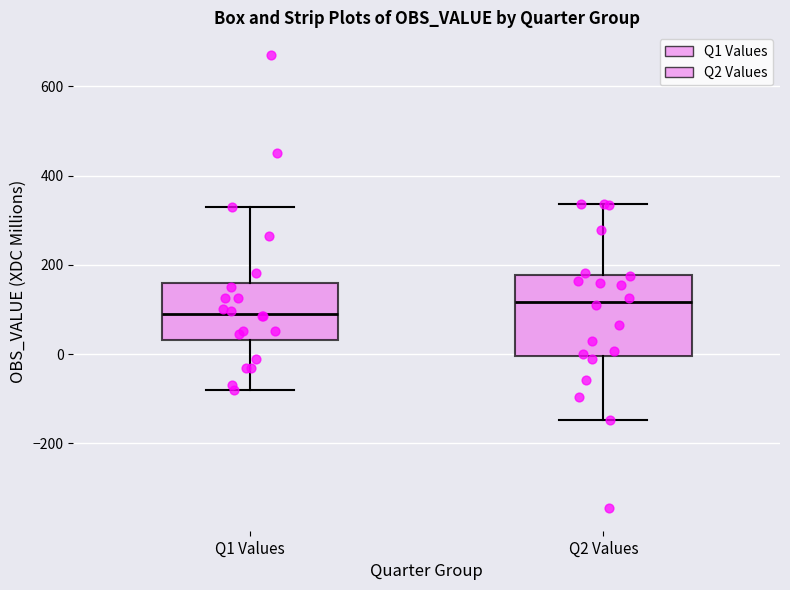

Reading left to right, transcribe this box plot: for each box, give where its median line is, the range the box spans, and where its two whiskers end, as read against the y-axis. The values are not printed on the chart, so give them approximately, as read against the axis.

Q1 Values: median 100, box 40 to 160, whiskers -80 to 320
Q2 Values: median 120, box 0 to 180, whiskers -140 to 340